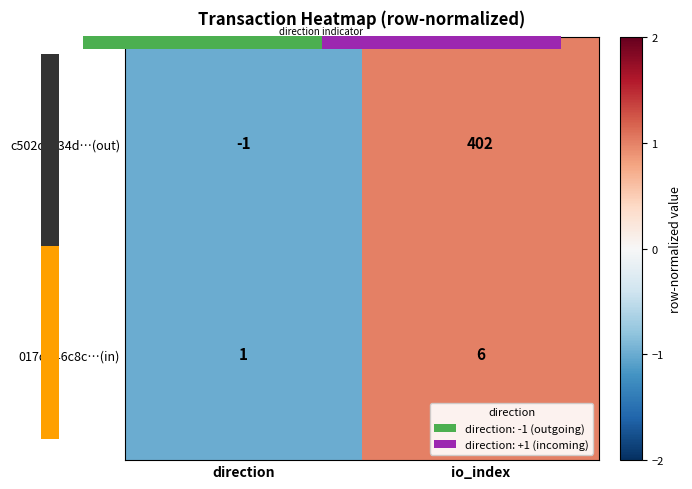

What is the difference between the c502c4534d…(out) values at io_index and direction?

403